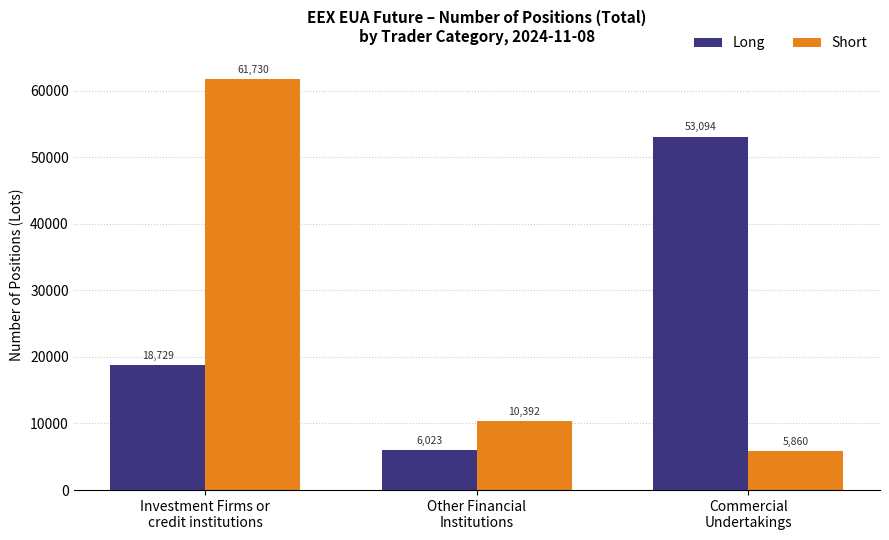

How many groups of bars are there?

3